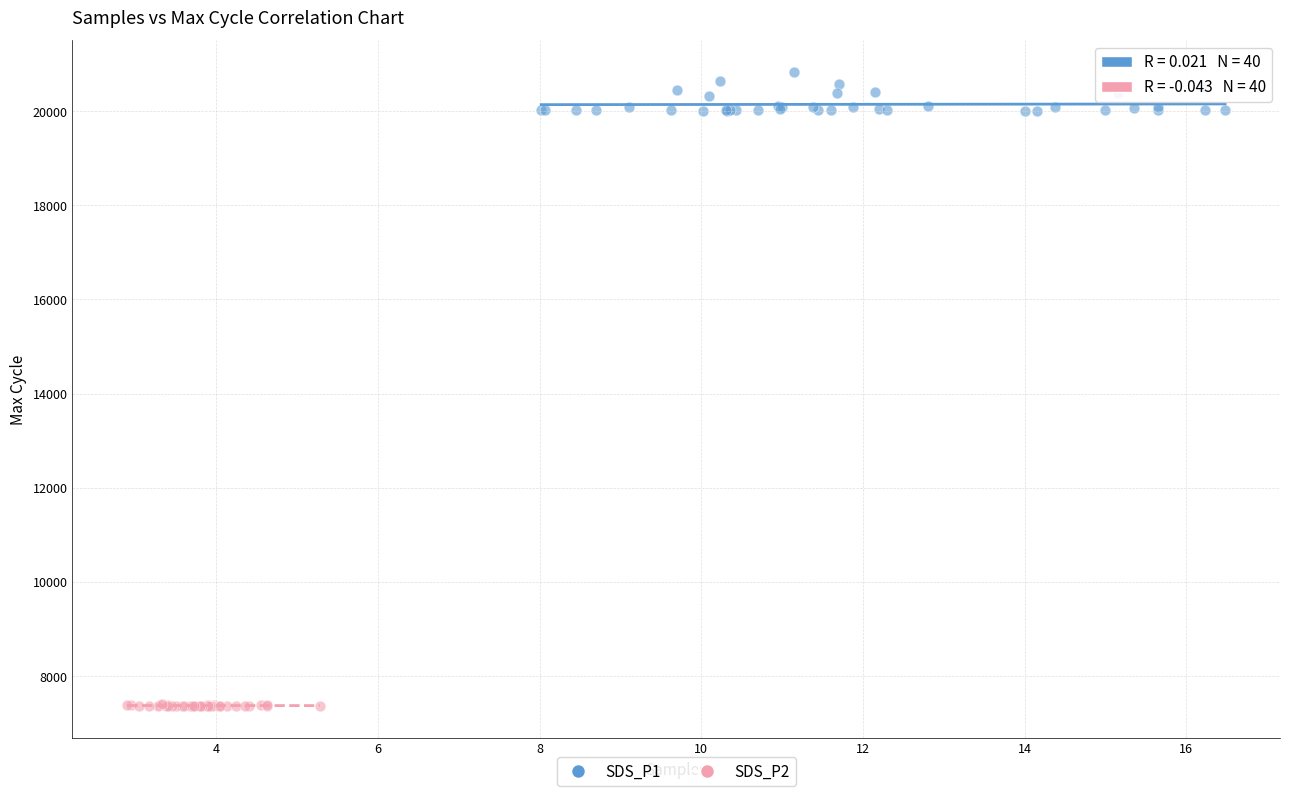

Which series contains the lowest Y value?

SDS_P2